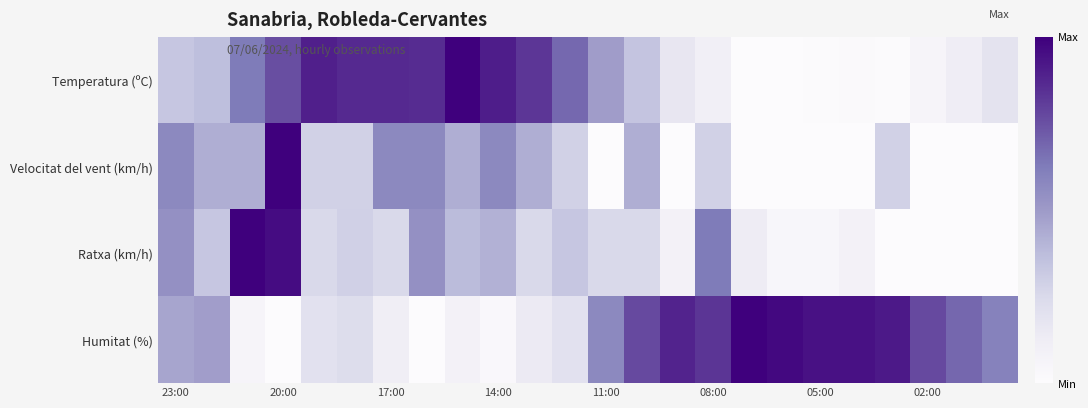

Rank the series by their maximum value, from highest to lowest.

Temperatura (ºC), Velocitat del vent (km/h), Ratxa (km/h), Humitat (%)